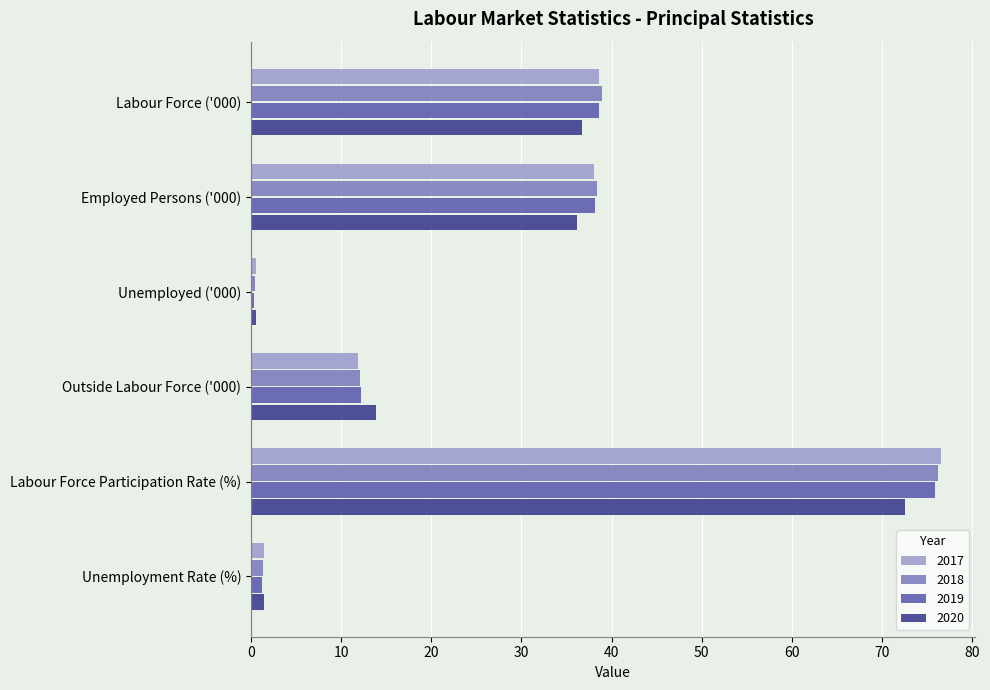

What is the sum of all 2019 values?

166.4